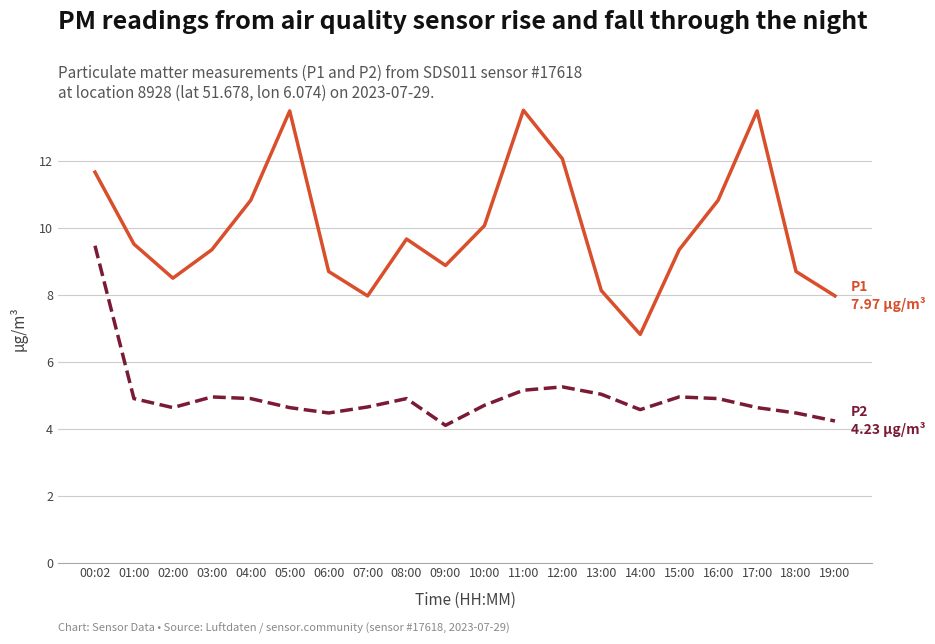

What is the total value across all series at 01:00?

14.4